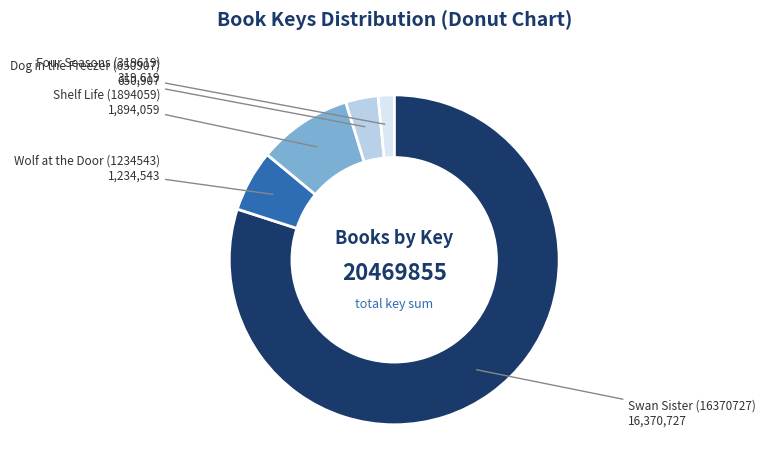

How many slices are in this pie chart?

5